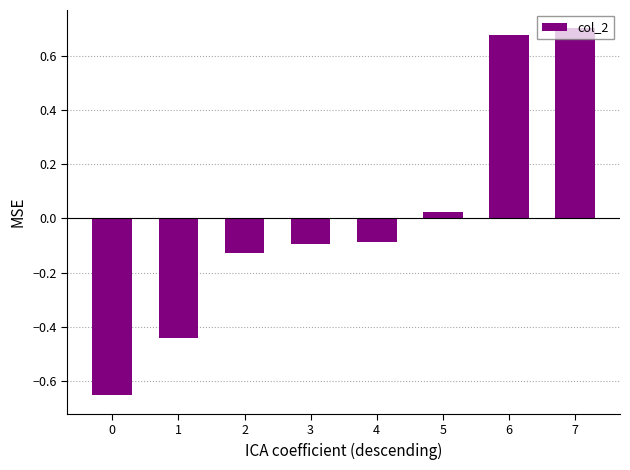

How many values are below zero?

5